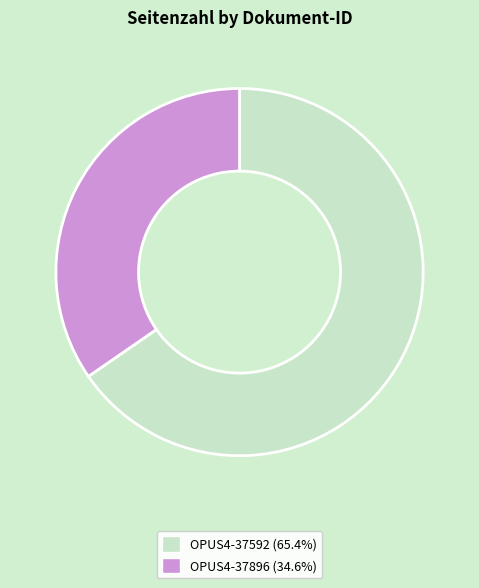

Is OPUS4-37896 the majority of the pie?

No